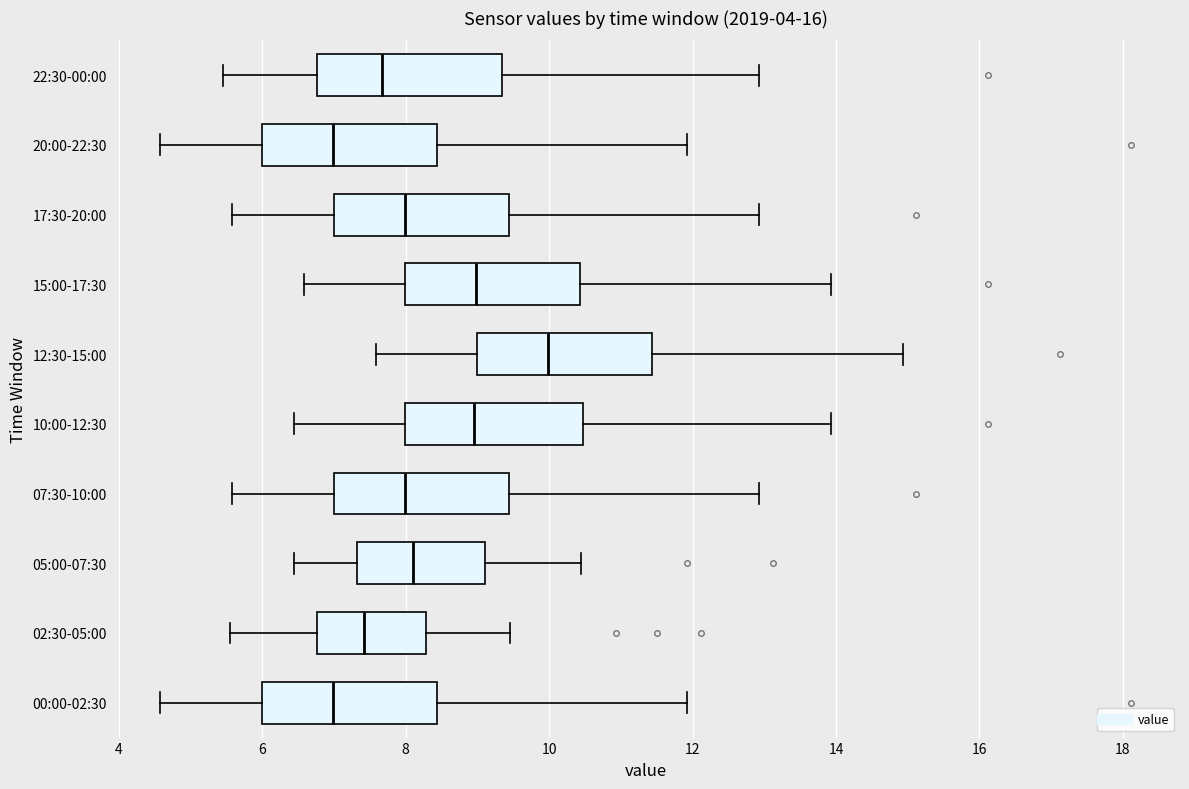

Reading bottom to top, transcribe this box plot: for each box, give where its median line is, the range the box spans, and where its two whiskers end, as read against the x-axis. The values are not printed on the chart, so give them approximately, as read against the axis.

00:00-02:30: median 7.0, box 6.0 to 8.4, whiskers 4.6 to 12.0
02:30-05:00: median 7.4, box 6.8 to 8.2, whiskers 5.6 to 9.4
05:00-07:30: median 8.2, box 7.4 to 9.2, whiskers 6.4 to 10.4
07:30-10:00: median 8.0, box 7.0 to 9.4, whiskers 5.6 to 13.0
10:00-12:30: median 9.0, box 8.0 to 10.4, whiskers 6.4 to 14.0
12:30-15:00: median 10.0, box 9.0 to 11.4, whiskers 7.6 to 15.0
15:00-17:30: median 9.0, box 8.0 to 10.4, whiskers 6.6 to 14.0
17:30-20:00: median 8.0, box 7.0 to 9.4, whiskers 5.6 to 13.0
20:00-22:30: median 7.0, box 6.0 to 8.4, whiskers 4.6 to 12.0
22:30-00:00: median 7.6, box 6.8 to 9.4, whiskers 5.4 to 13.0